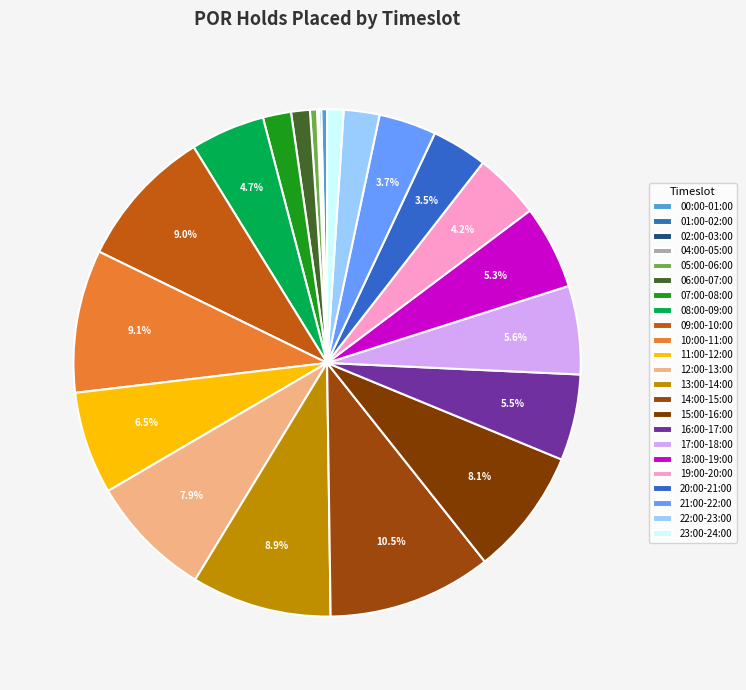

What percentage is the 20:00-21:00 slice, to the nearest percent?

4%